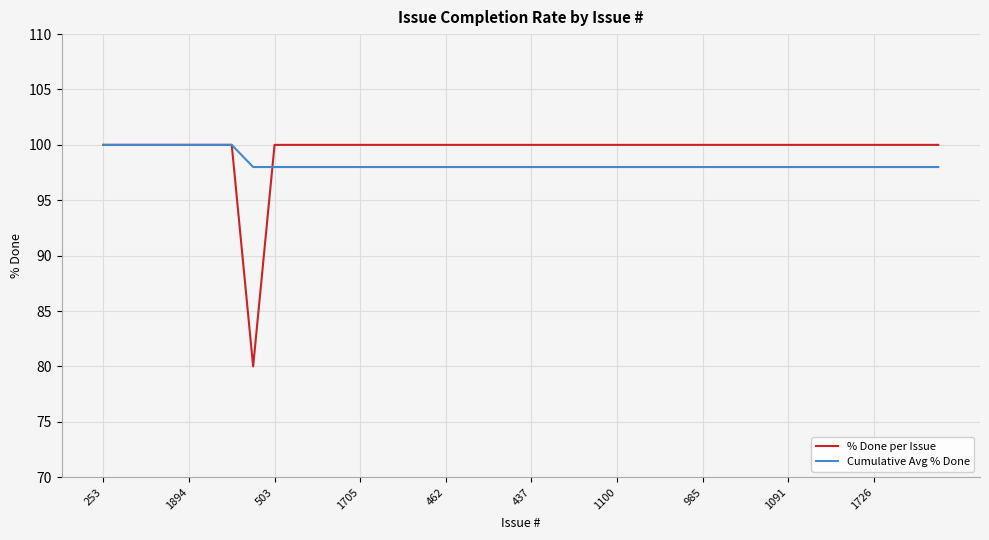

Which series has the widest spread of values?

% Done per Issue